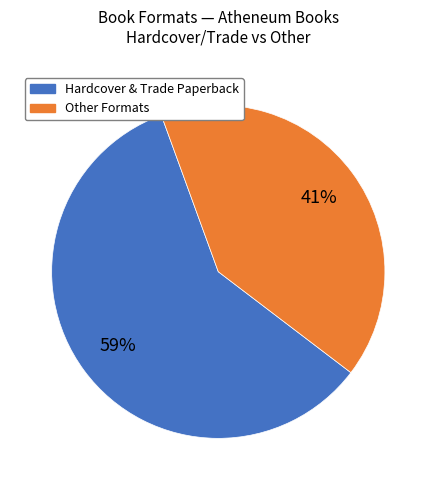

Is there a majority slice in this chart?

Yes